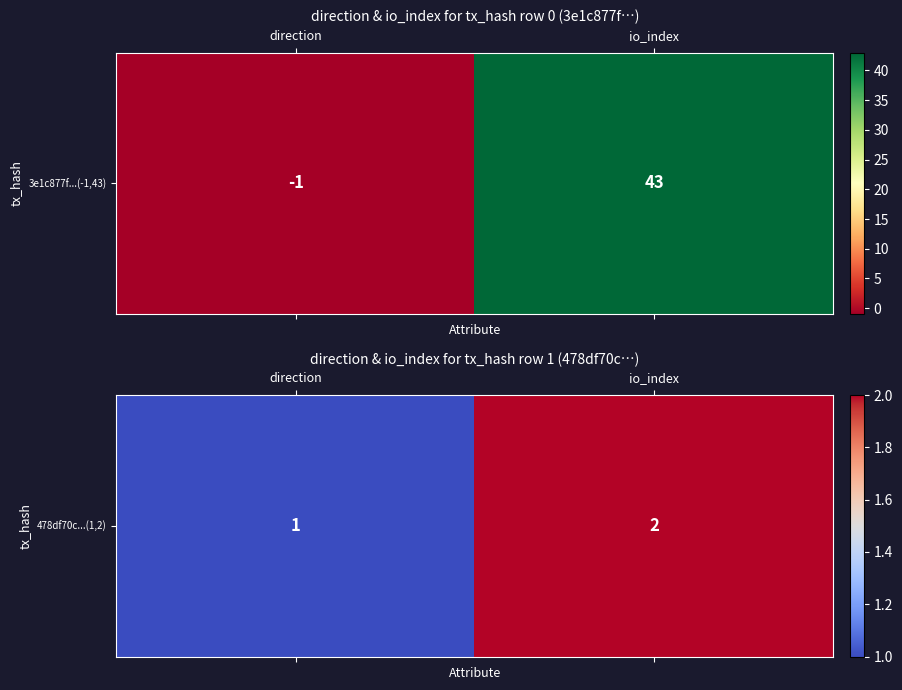

Approximately how many times larger is the value at direction compared to io_index?

0.5